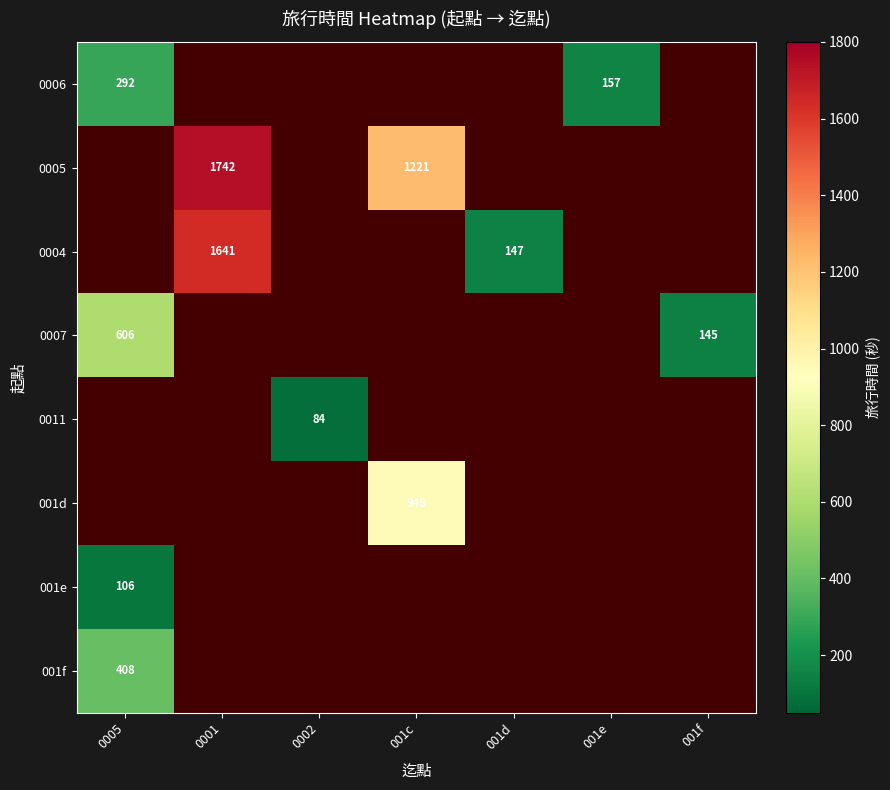

True or false: 0006 has a value of 157 at 001e.

True